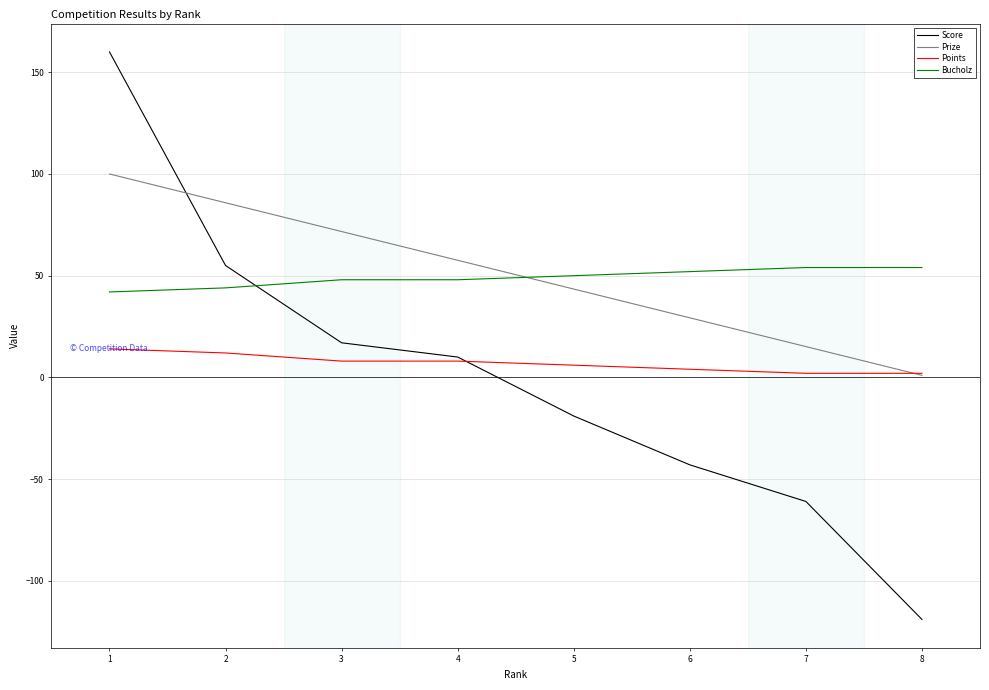

What is the sum of the Prize values at 2 and 6?

115.1